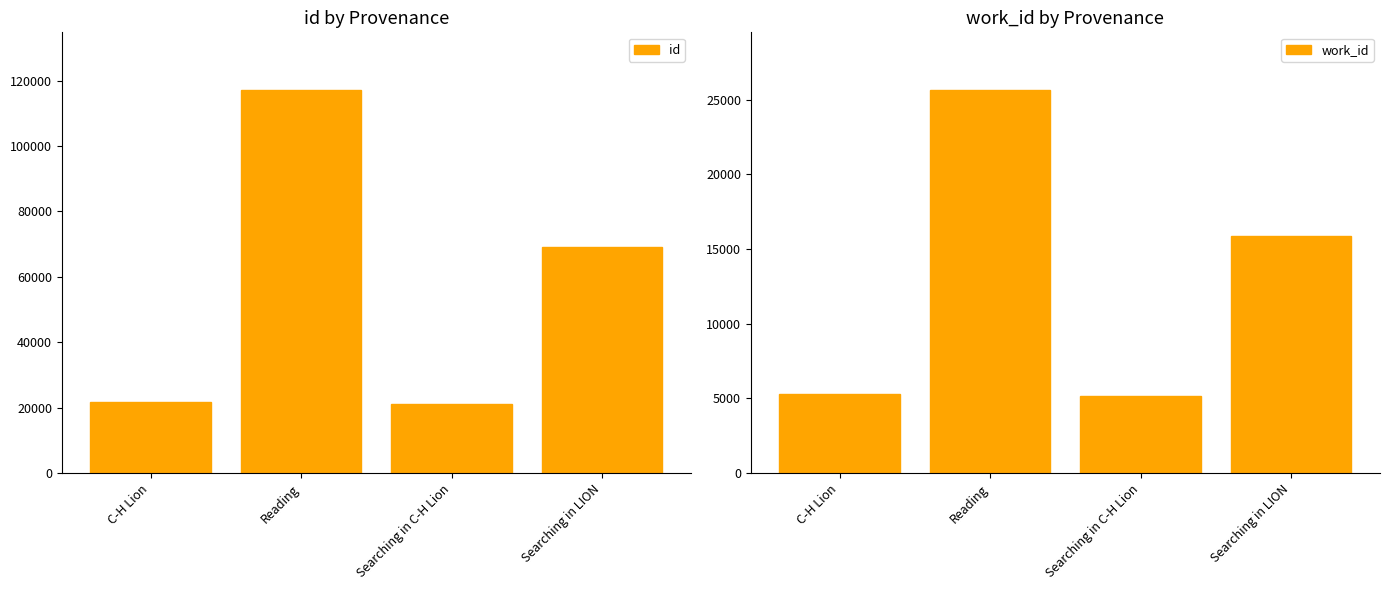

What is the difference between the maximum and second lowest values in the id series?

95437